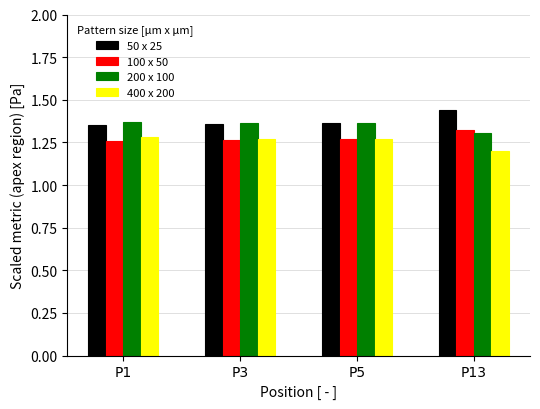

What is the spread (max minus min) of values at P1?

0.1